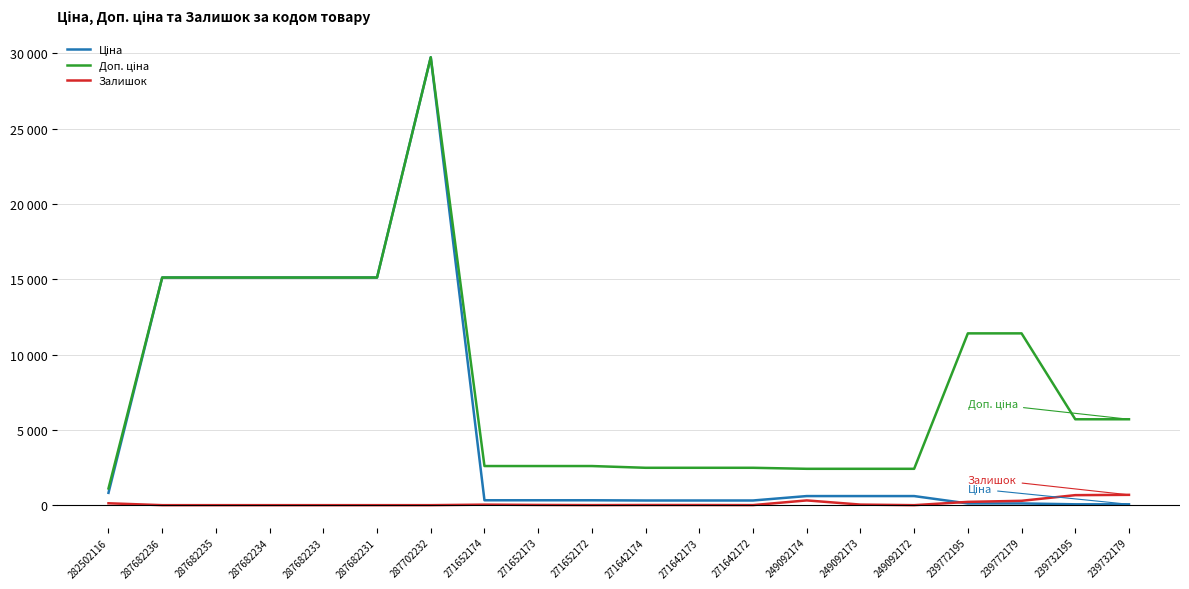

Is this an area chart (filled region under the line)?

No